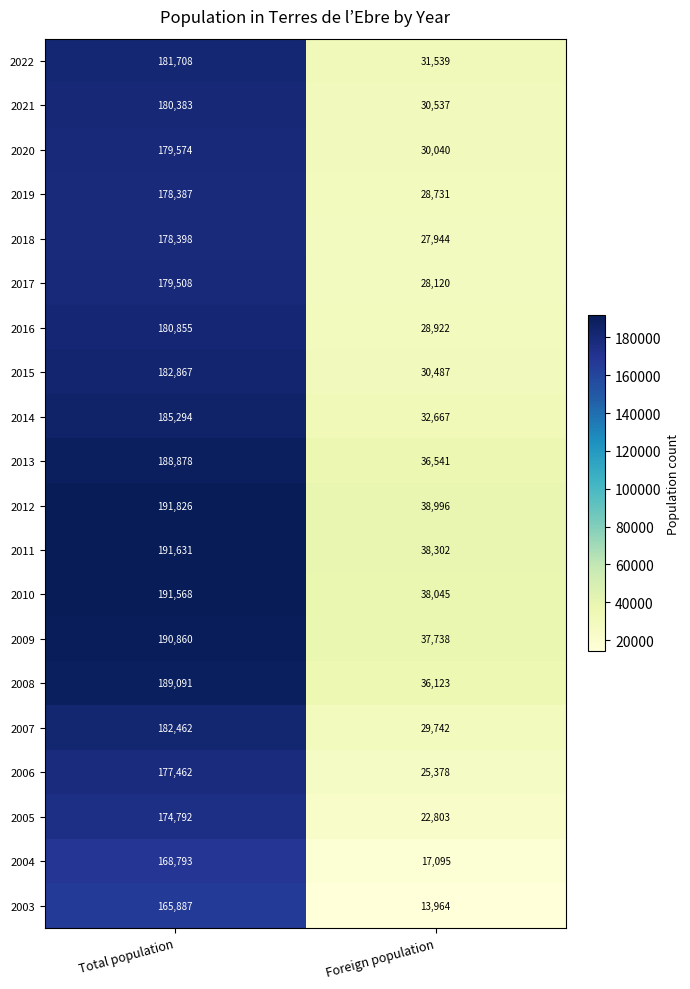

Which series has the largest range (max minus min)?

2010